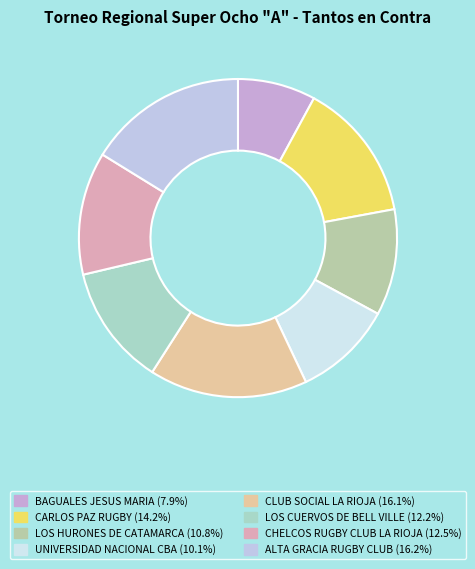

Does any single category account for the majority?

No